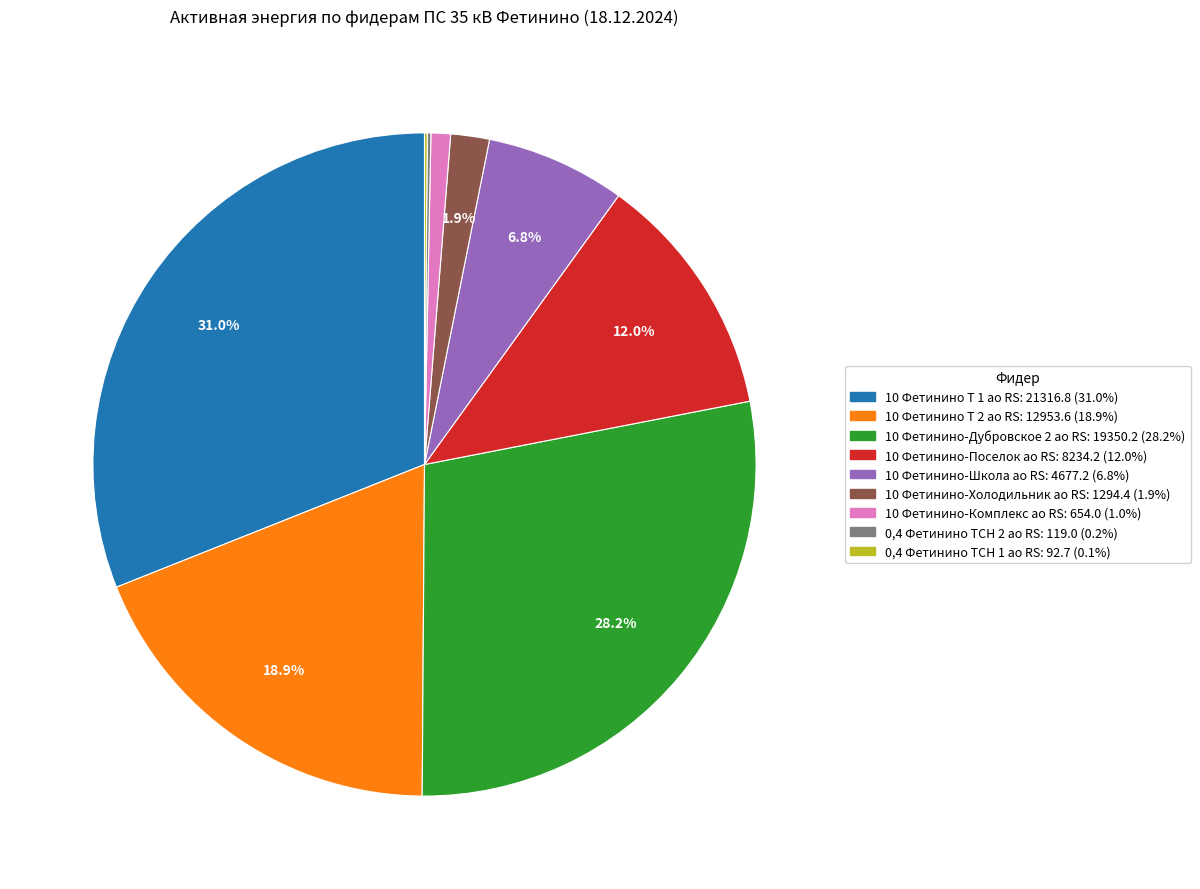

Between 10 Фетинино-Холодильник ао RS and 10 Фетинино Т 1 ао RS, which is larger?

10 Фетинино Т 1 ао RS